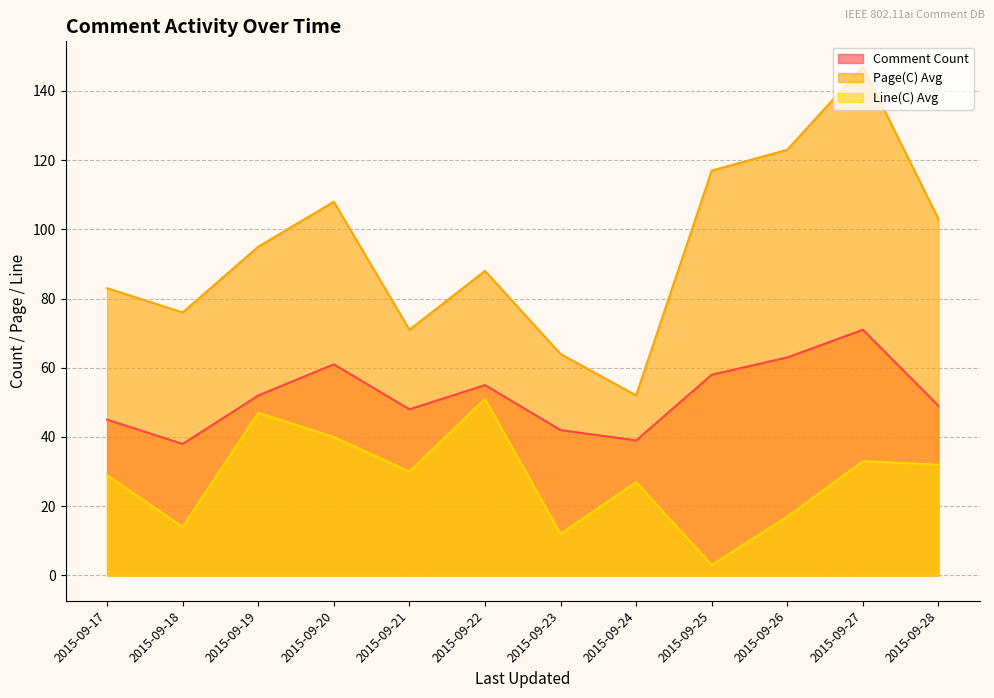

Where does the Line(C) Avg series first go above 30?

2015-09-19